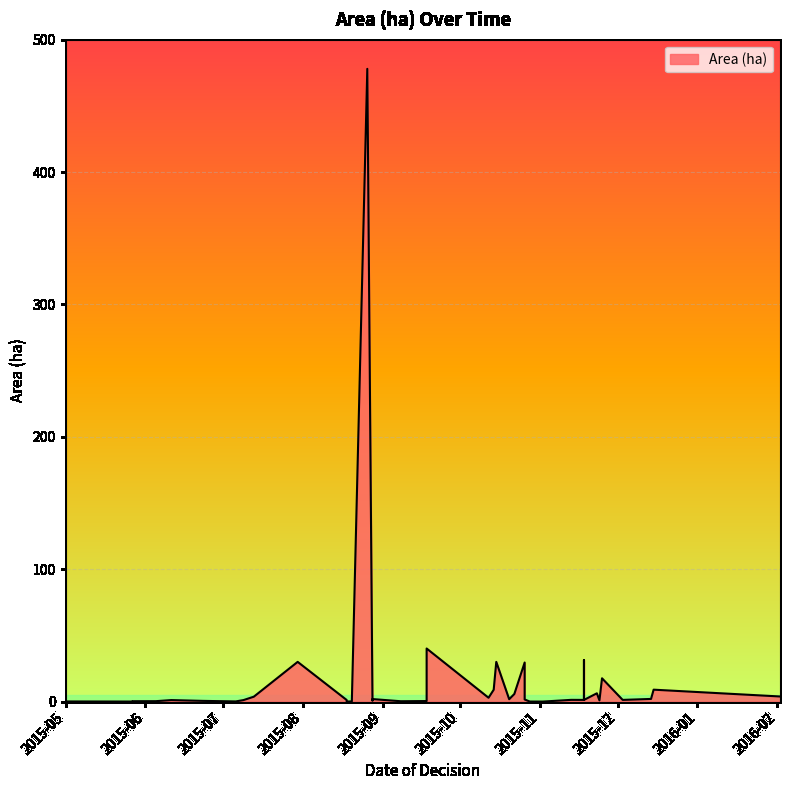

What is the difference between the values at 2015-08-26 and 2015-08-20?

477.9